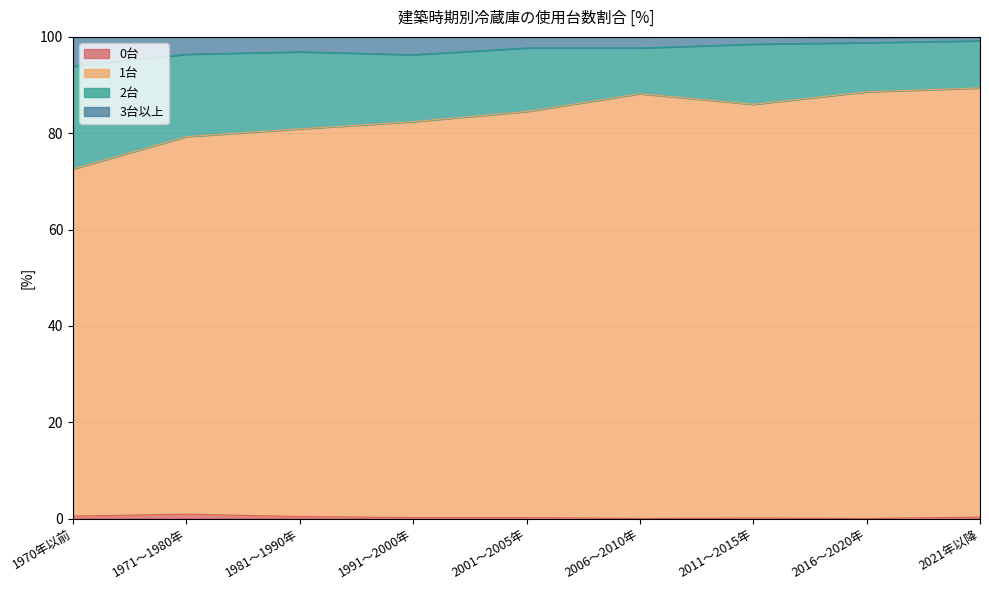

What is the difference between the maximum and minimum values in the 3台以上 series?

5.3